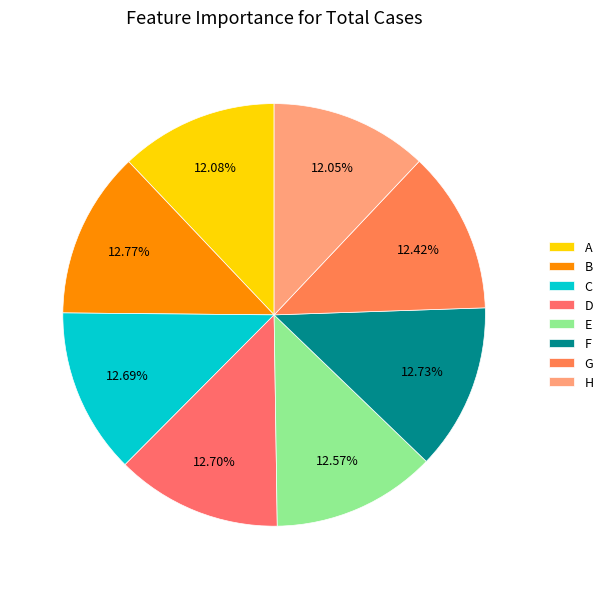

Count the number of slices in the pie.

8